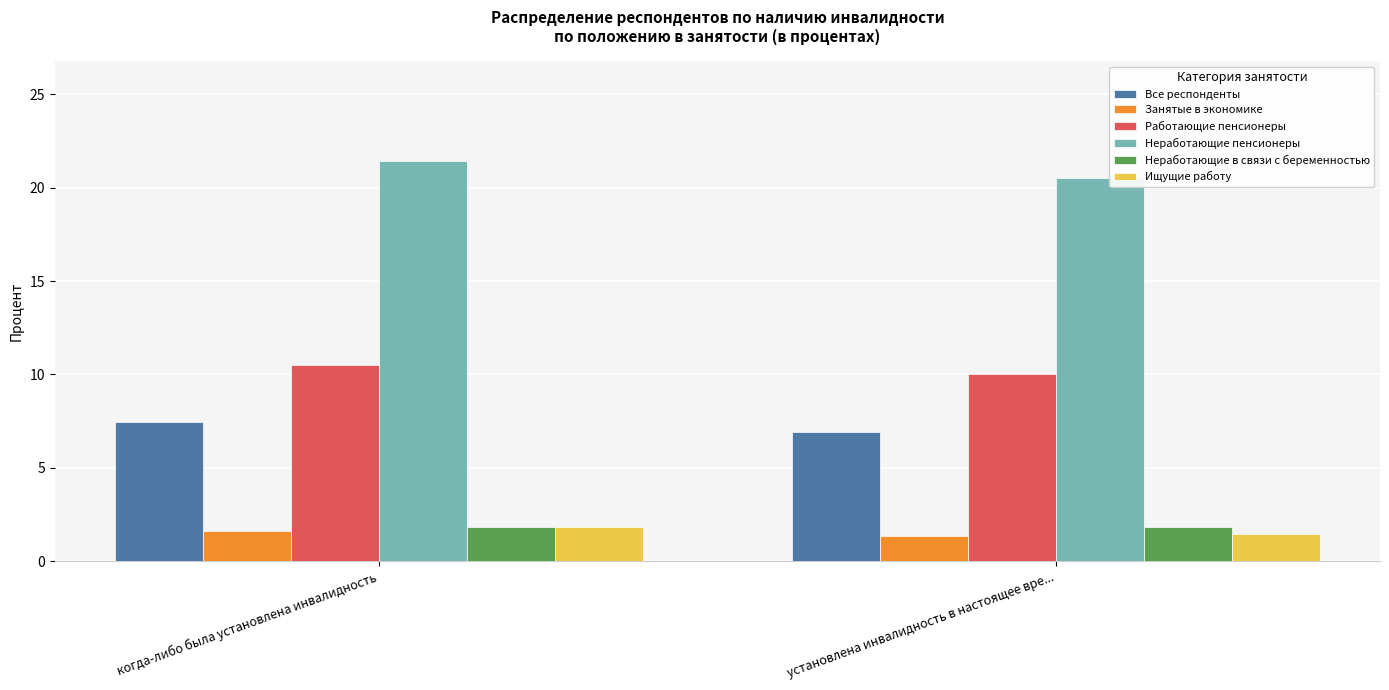

Is it true that Занятые в экономике equals 0.5 at установлена инвалидность в настоящее вре...?

False